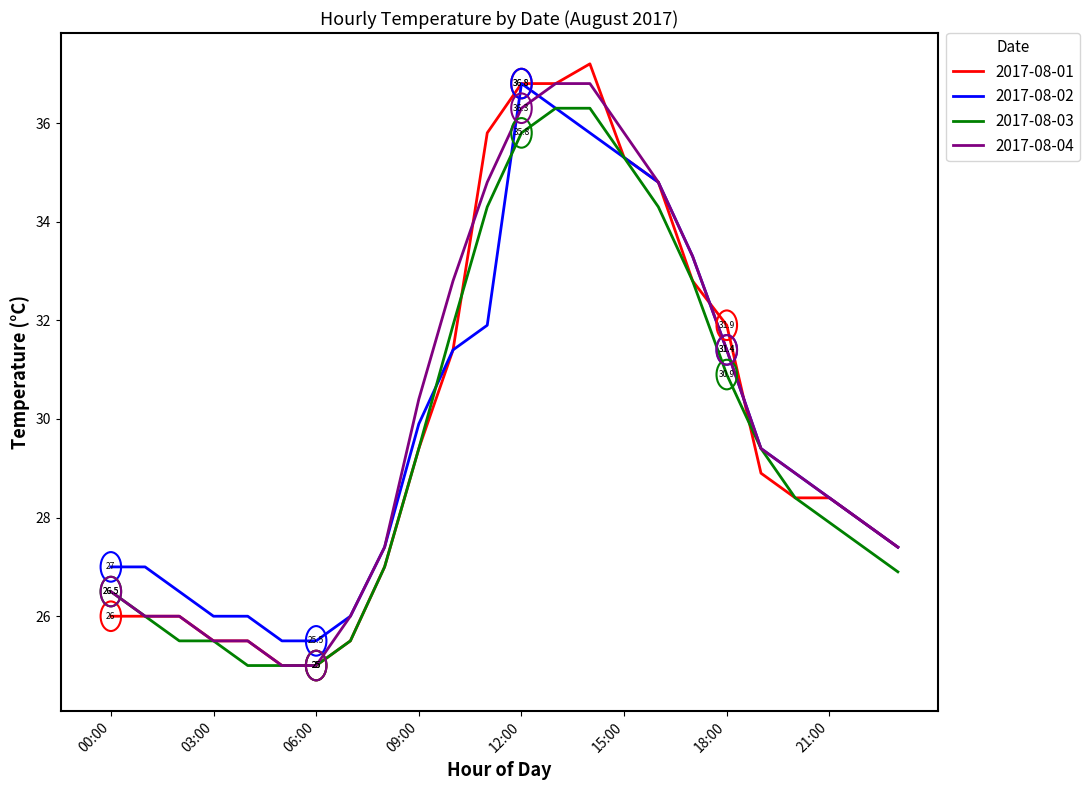

Reading right to left, what are all the values shown in this chart?

2017-08-01: 27.4	27.9	28.4	28.4	28.9	31.9	32.8	34.8	35.3	37.2	36.8	36.8	35.8	31.4	29.4	27.0	25.5	25.0	25.0	25.5	25.5	26.0	26.0	26.0
2017-08-02: 27.4	27.9	28.4	28.9	29.4	31.4	33.3	34.8	35.3	35.8	36.3	36.8	31.9	31.4	29.9	27.4	26.0	25.5	25.5	26.0	26.0	26.5	27.0	27.0
2017-08-03: 26.9	27.4	27.9	28.4	29.4	30.9	32.8	34.3	35.3	36.3	36.3	35.8	34.3	31.9	29.4	27.0	25.5	25.0	25.0	25.0	25.5	25.5	26.0	26.5
2017-08-04: 27.4	27.9	28.4	28.9	29.4	31.4	33.3	34.8	35.8	36.8	36.8	36.3	34.8	32.8	30.4	27.4	26.0	25.0	25.0	25.5	25.5	26.0	26.0	26.5